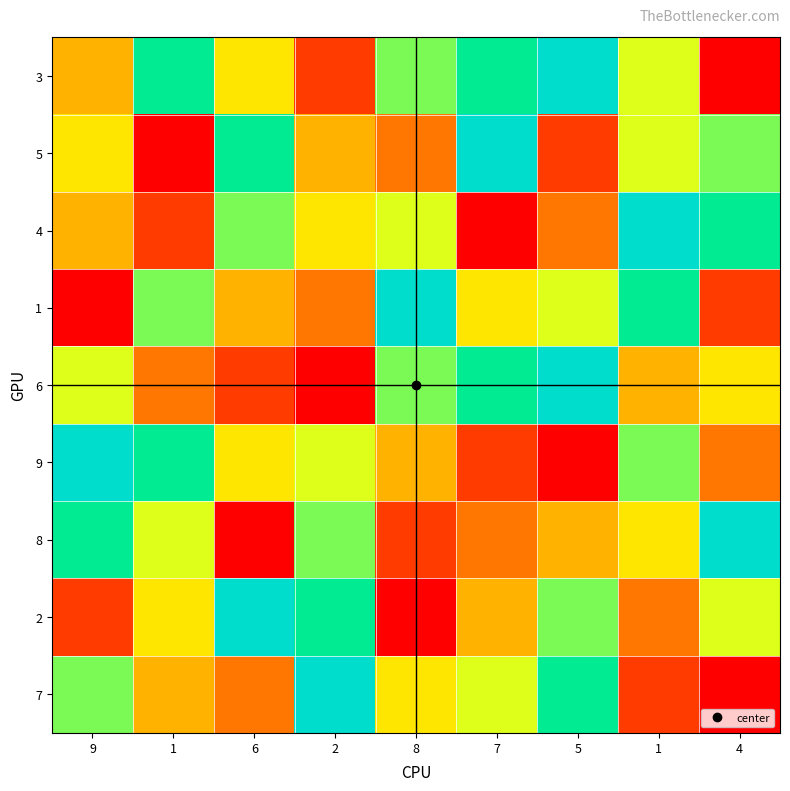

Which has a higher value, 1 or 4?

1